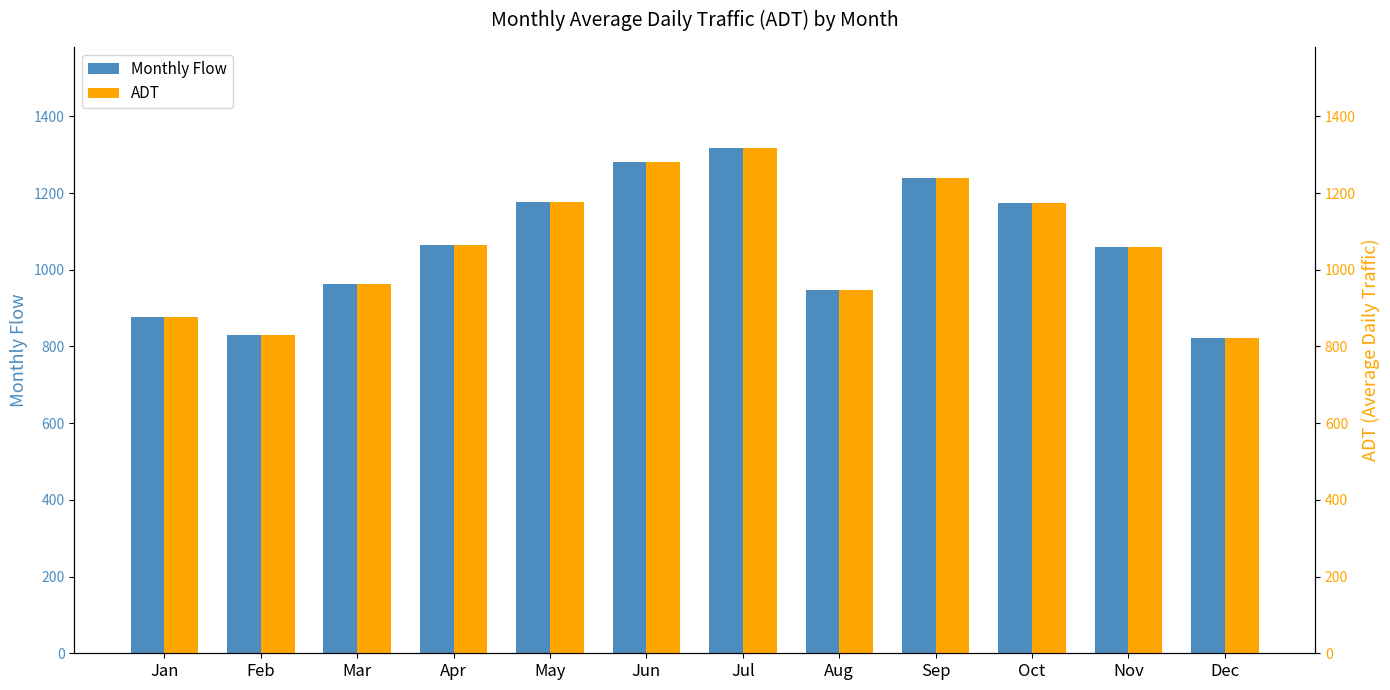

What are all the series names shown in the legend?

Monthly Flow, ADT